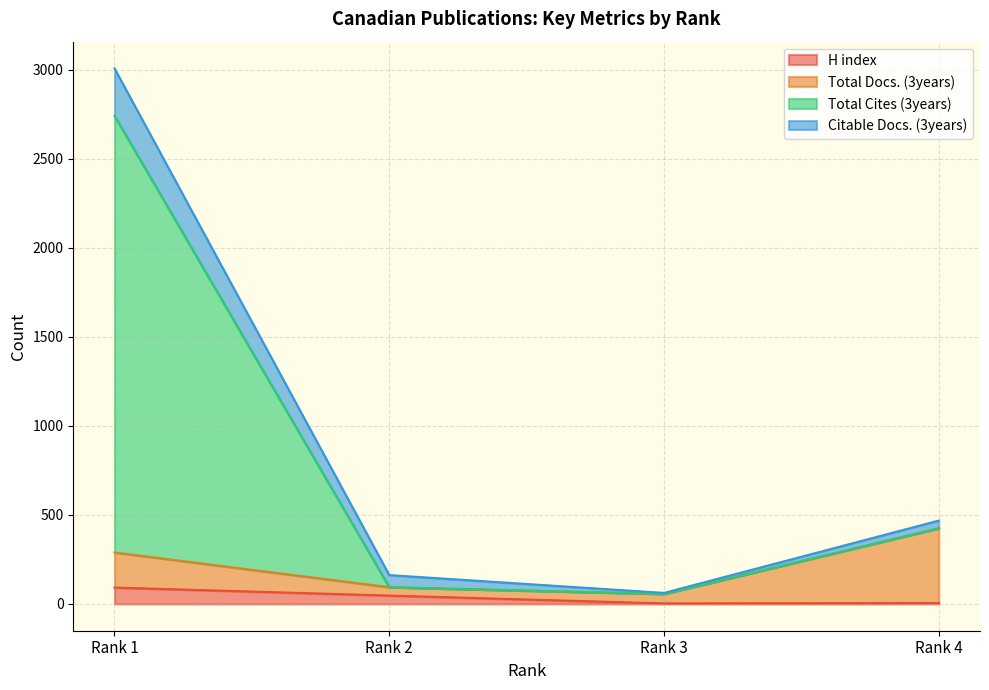

Is it true that H index equals 5 at Rank 4?

True